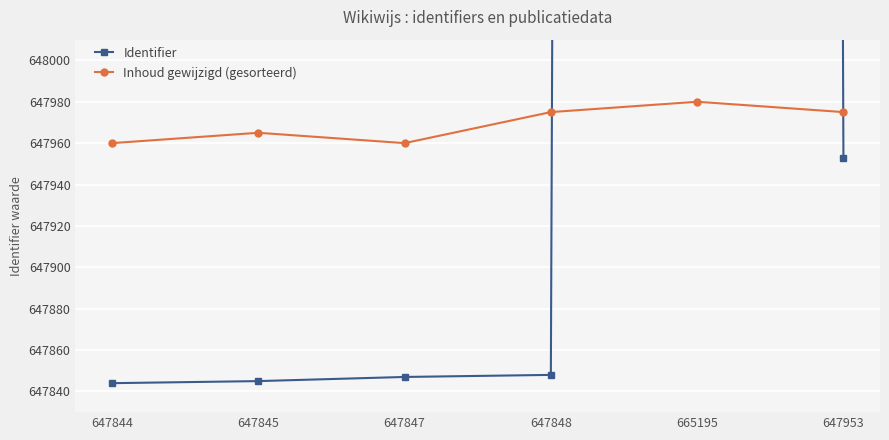

What is the sum of all Identifier values?

3904532